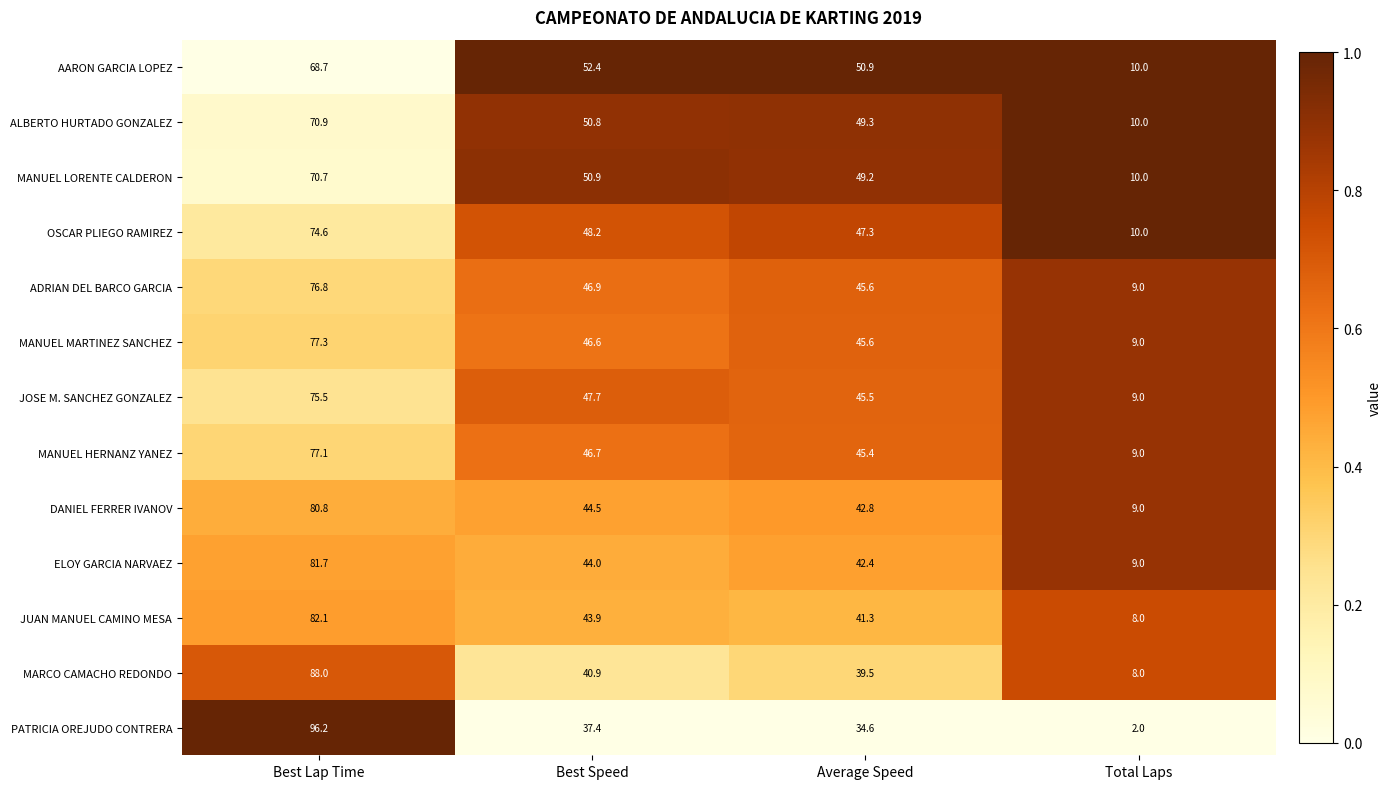

At Best Speed, list the series in order from smallest to largest.

PATRICIA OREJUDO CONTRERA, MARCO CAMACHO REDONDO, JUAN MANUEL CAMINO MESA, ELOY GARCIA NARVAEZ, DANIEL FERRER IVANOV, MANUEL MARTINEZ SANCHEZ, MANUEL HERNANZ YANEZ, ADRIAN DEL BARCO GARCIA, JOSE M. SANCHEZ GONZALEZ, OSCAR PLIEGO RAMIREZ, ALBERTO HURTADO GONZALEZ, MANUEL LORENTE CALDERON, AARON GARCIA LOPEZ